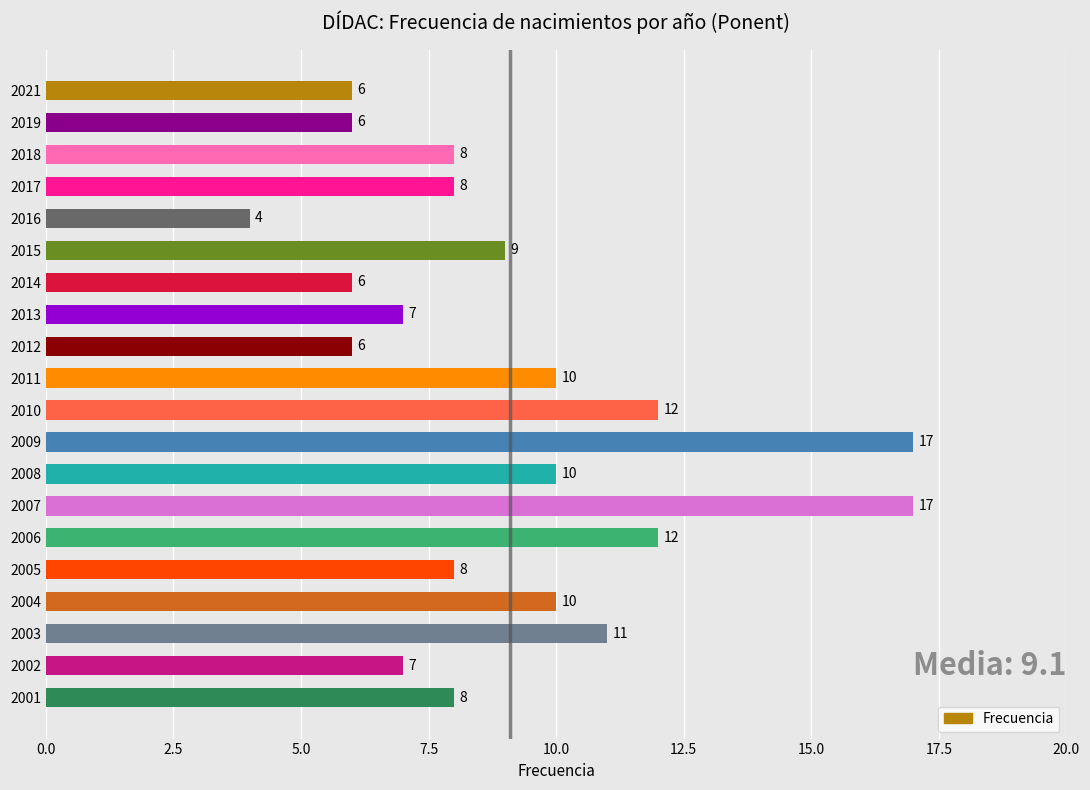

What is the sum of all values?

182